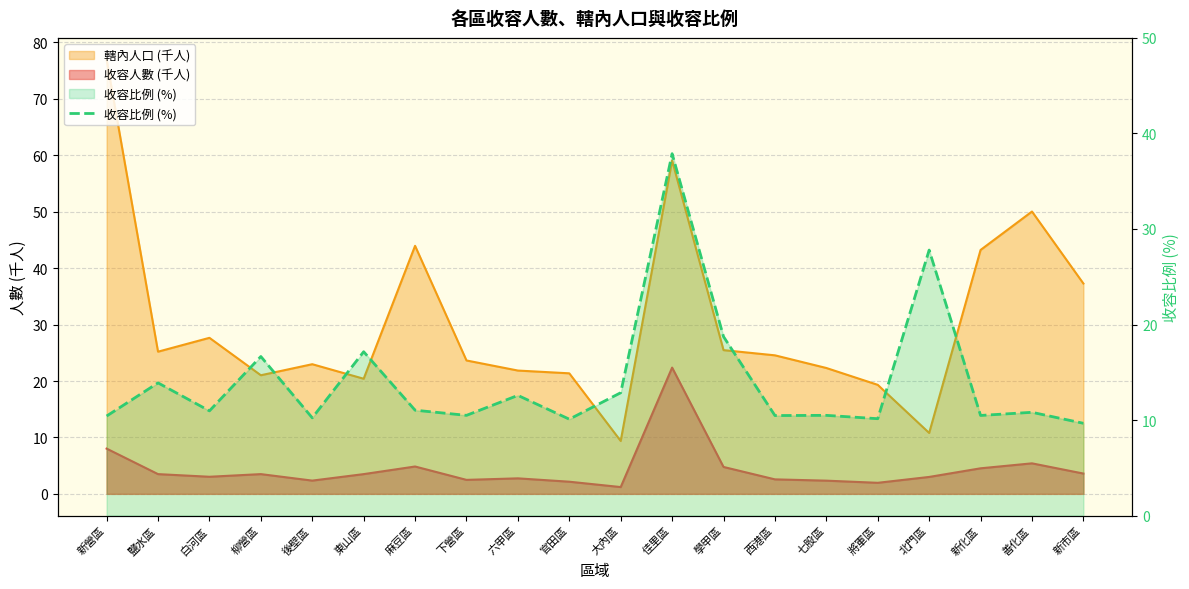

At which label is the value closest to 23?

學甲區